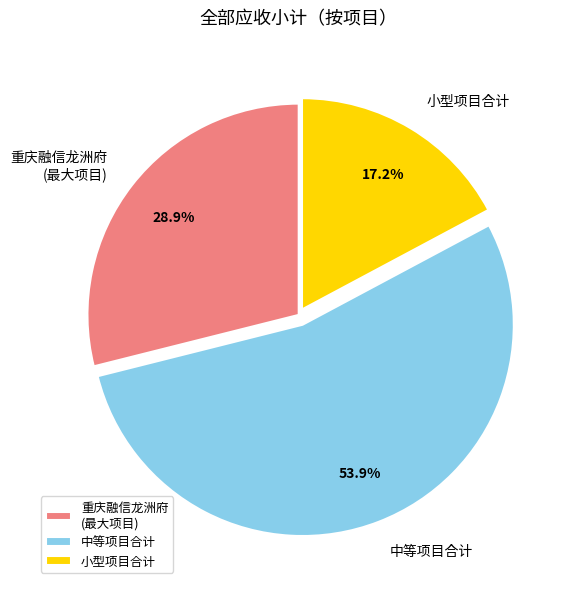

Which category has the smallest portion of the pie?

小型项目合计